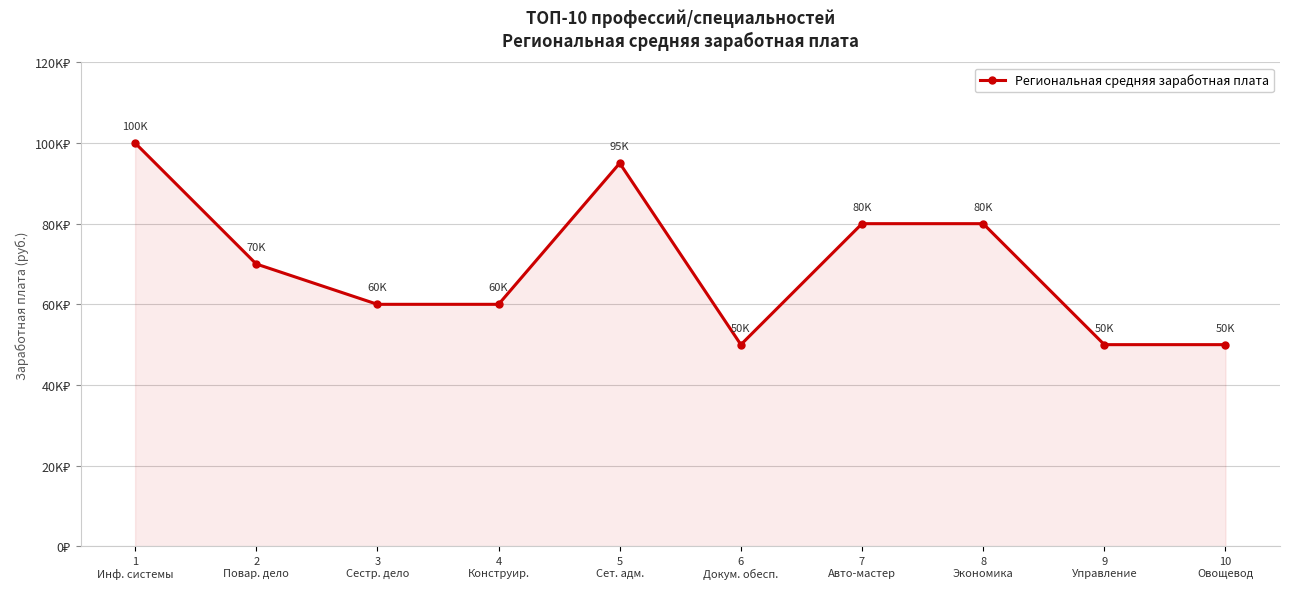

What position from the right is 4
Конструир.?

7